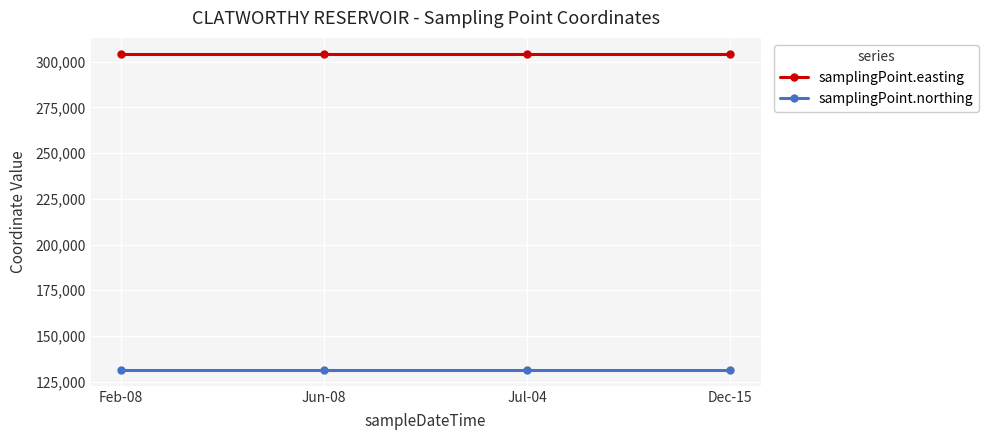

Is the value of samplingPoint.northing at Jul-04 greater than the value of samplingPoint.easting at Jul-04?

No